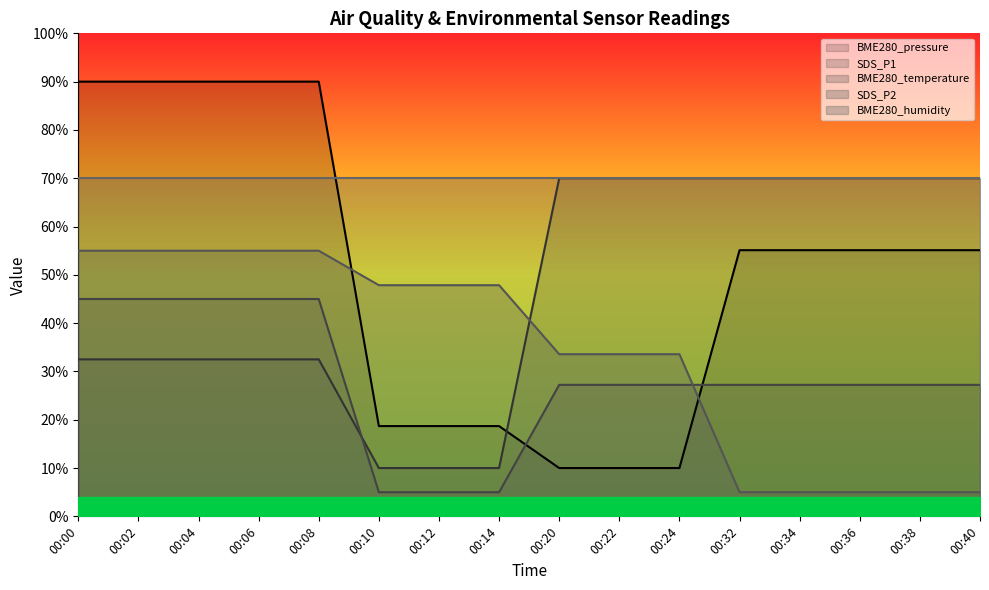

After their last crossing, which series has the higher values: SDS_P2 or BME280_pressure?

BME280_pressure